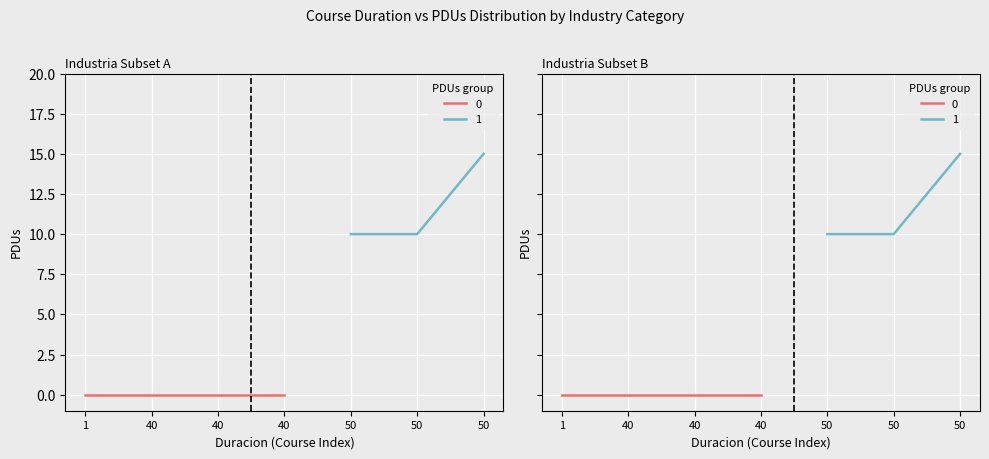

Is this an area chart (filled region under the line)?

No